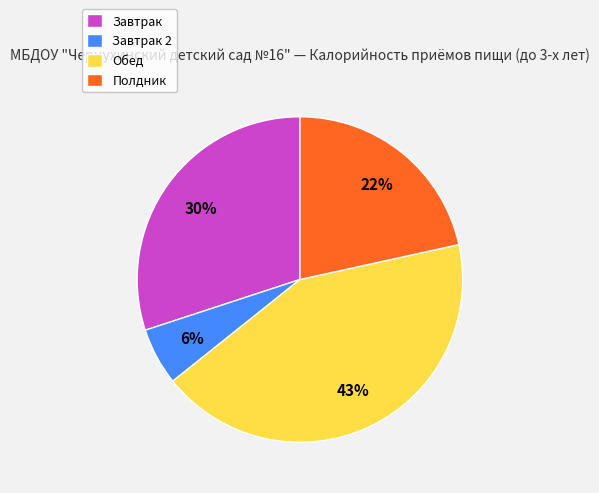

What is the largest slice in the pie chart?

Обед